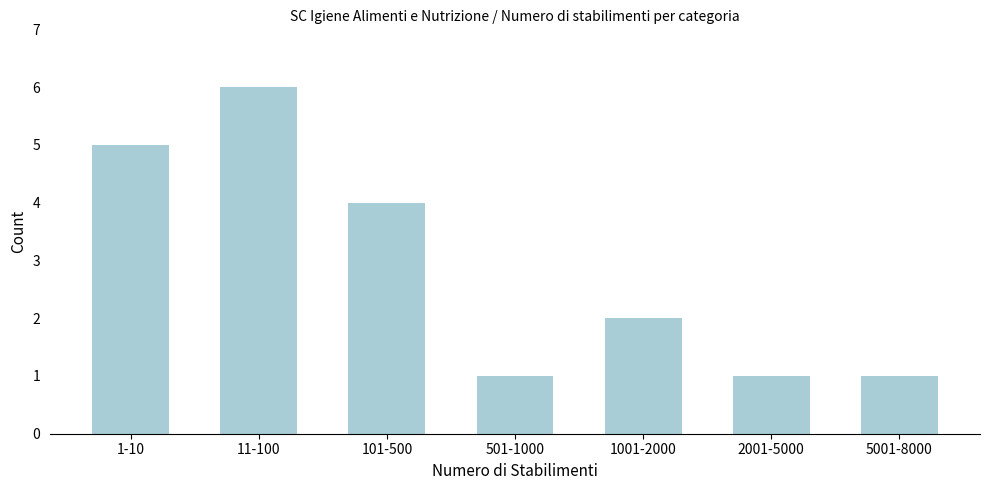

Reading left to right, transcribe all the data shown in this chart.

5	6	4	1	2	1	1